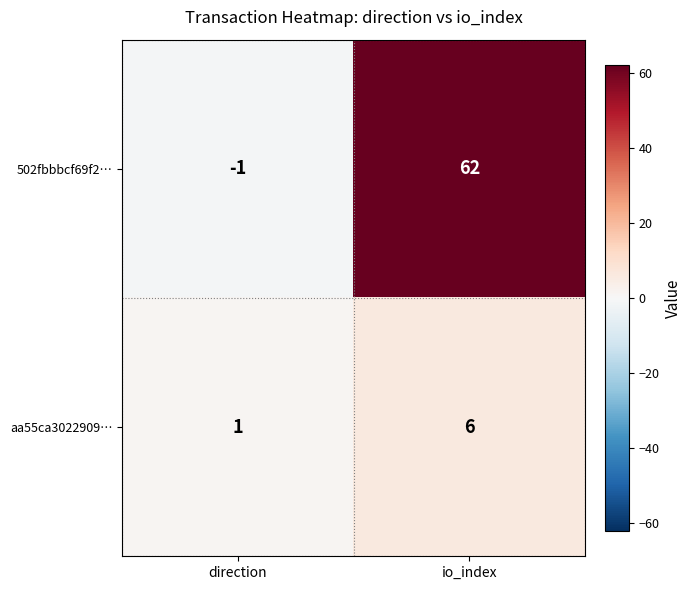

What is the difference between the aa55ca3022909… values at io_index and direction?

5